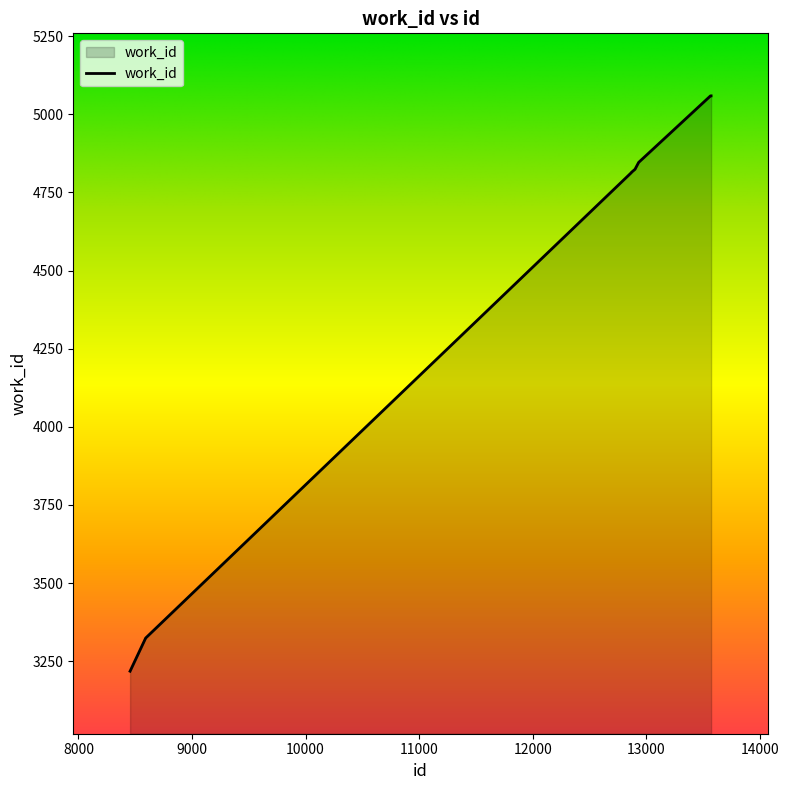

What is the difference between the maximum and minimum values?

1841